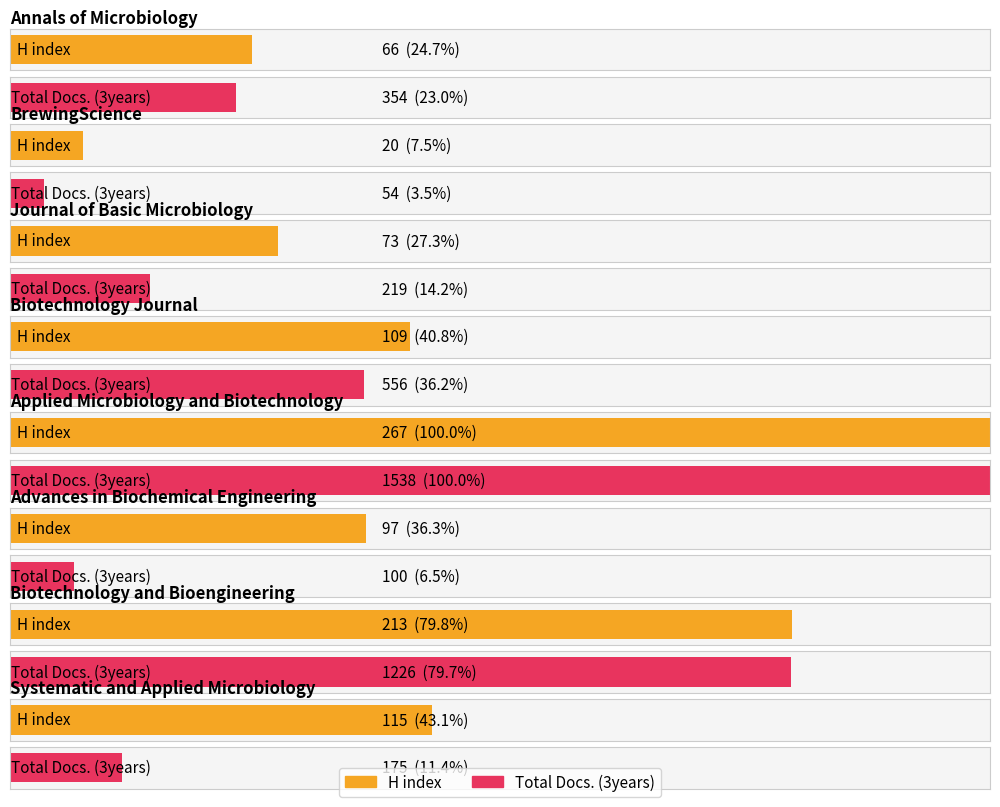

Which series has the largest range (max minus min)?

Total Docs. (3years)